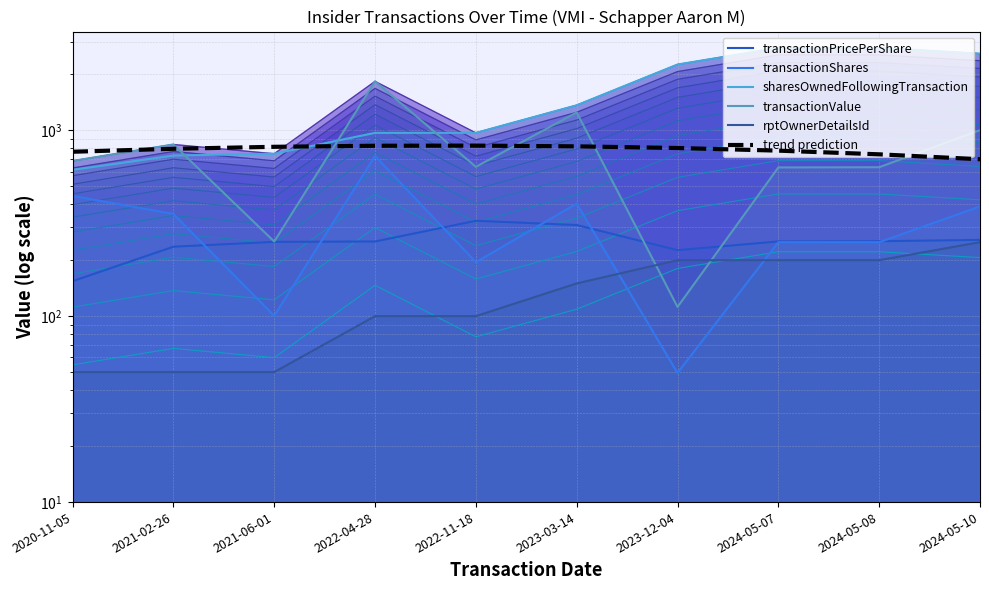

At how many categories does at least one series exceed 934?

7